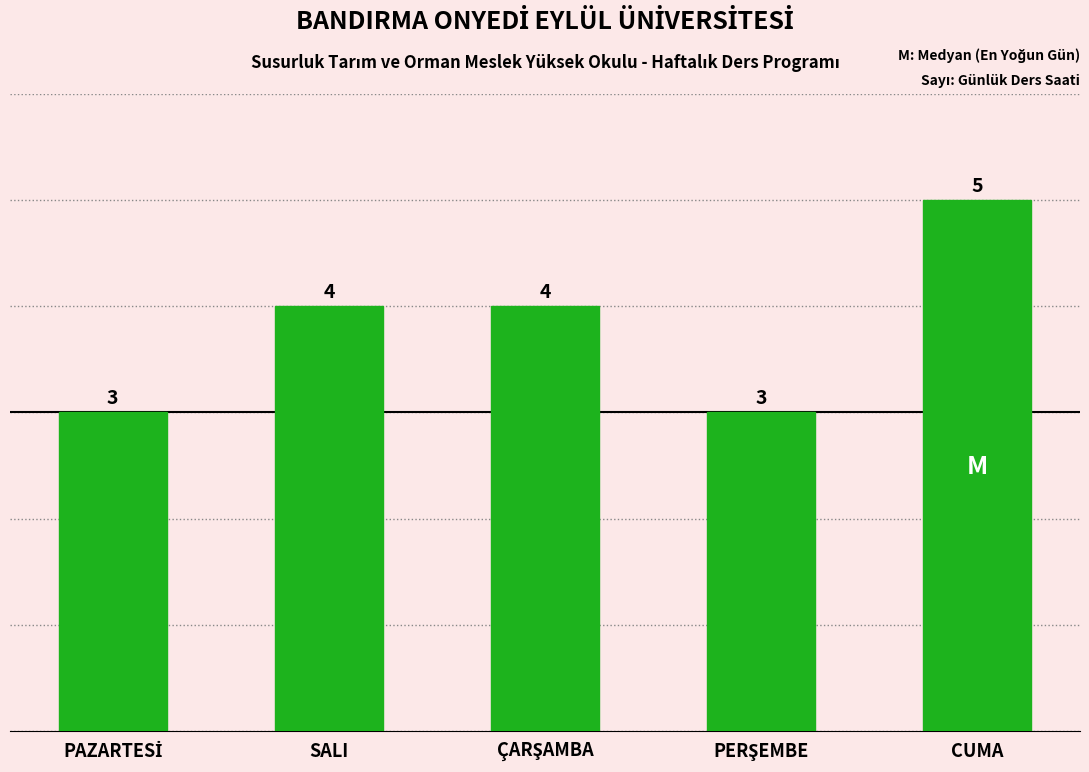

What is the average value?

4